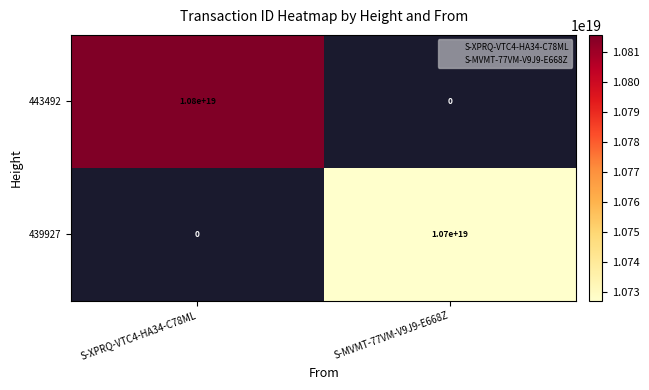

How many series are shown in this chart?

2